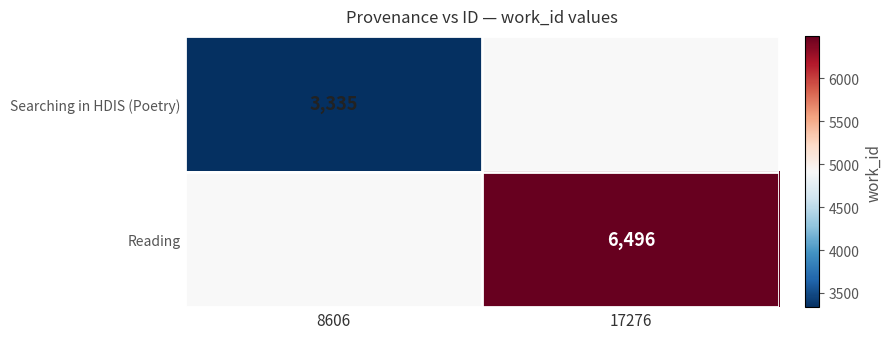

The Searching in HDIS (Poetry) series shows 1423 at 8606. True or false?

False